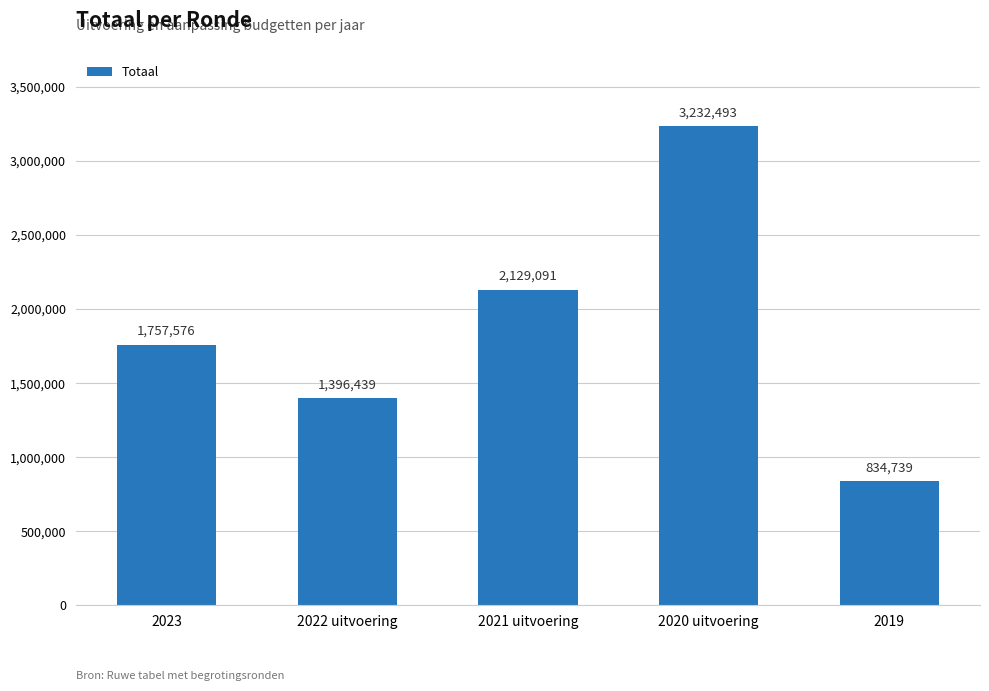

What is the minimum value shown in the chart?

834739